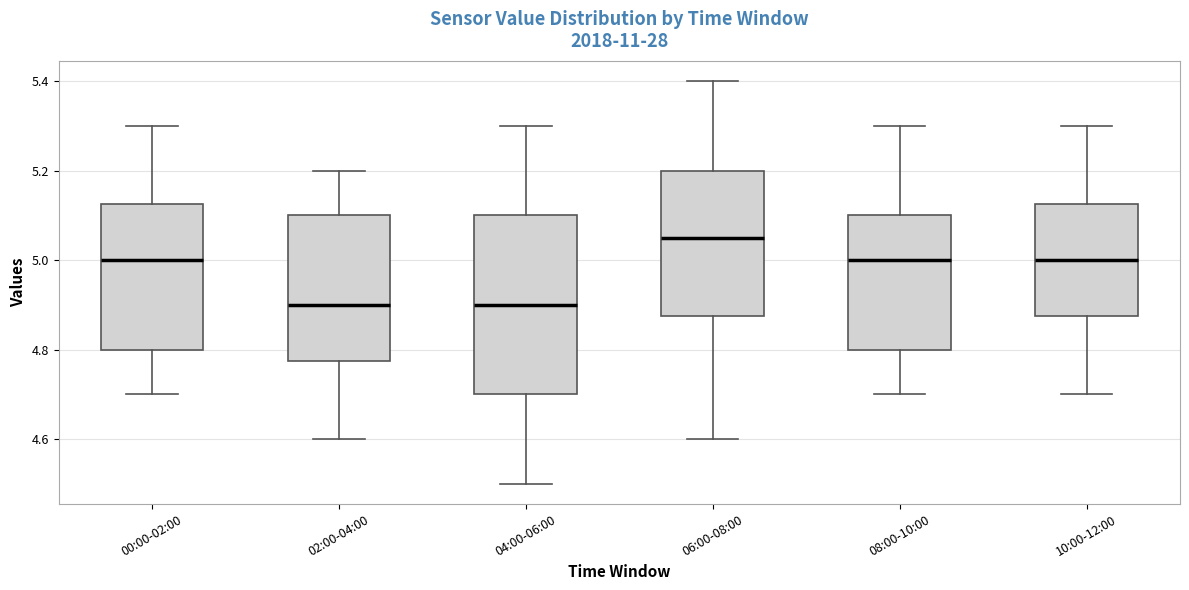

Which box is the tallest, from its lower edge to its upper edge?

04:00-06:00